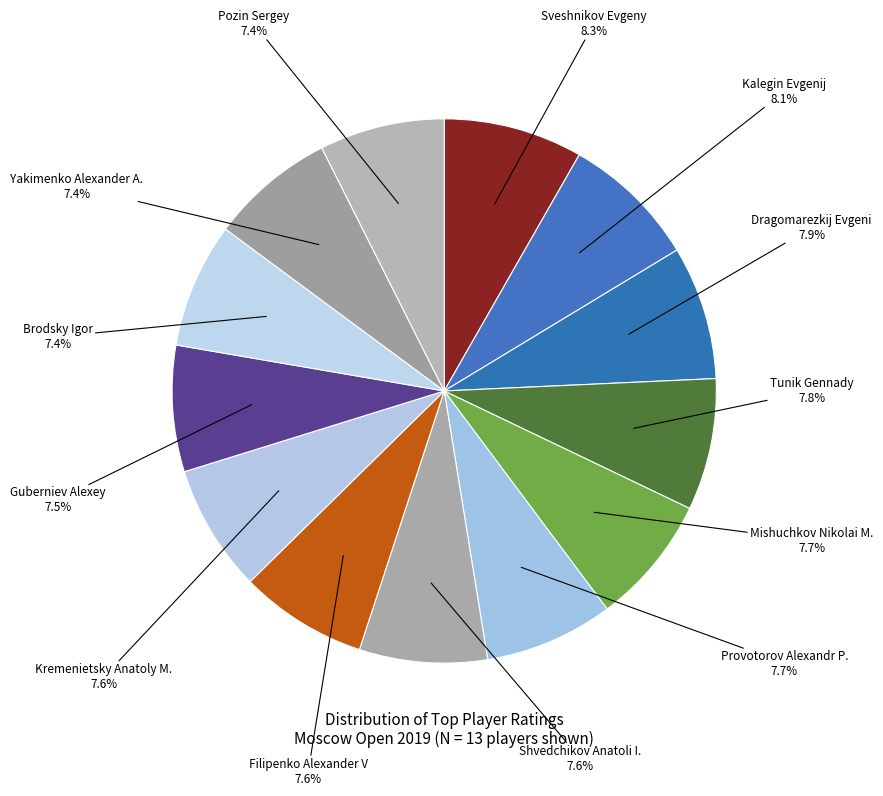

Which slice is the largest?

Sveshnikov Evgeny